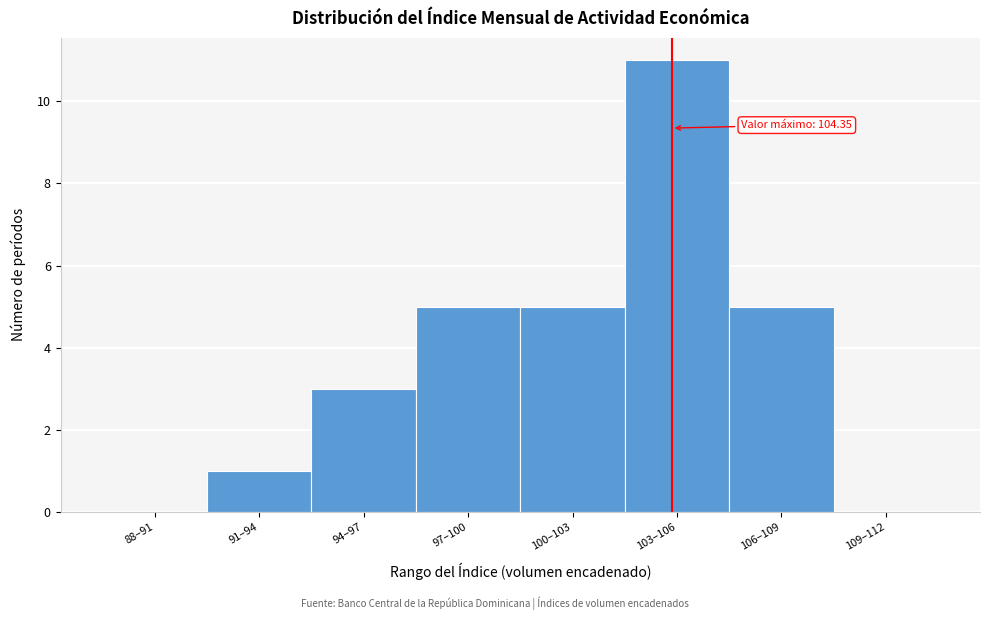

Reading left to right, transcribe all the data shown in this chart.

88–91=0	91–94=1	94–97=3	97–100=5	100–103=5	103–106=11	106–109=5	109–112=0